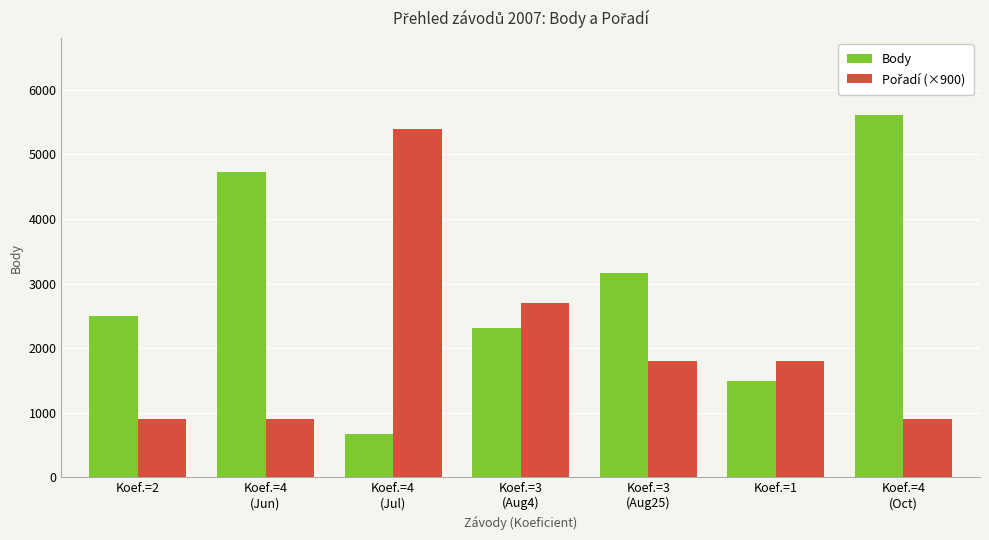

What is the total value across all series at Koef.=4
(Jul)?

6072